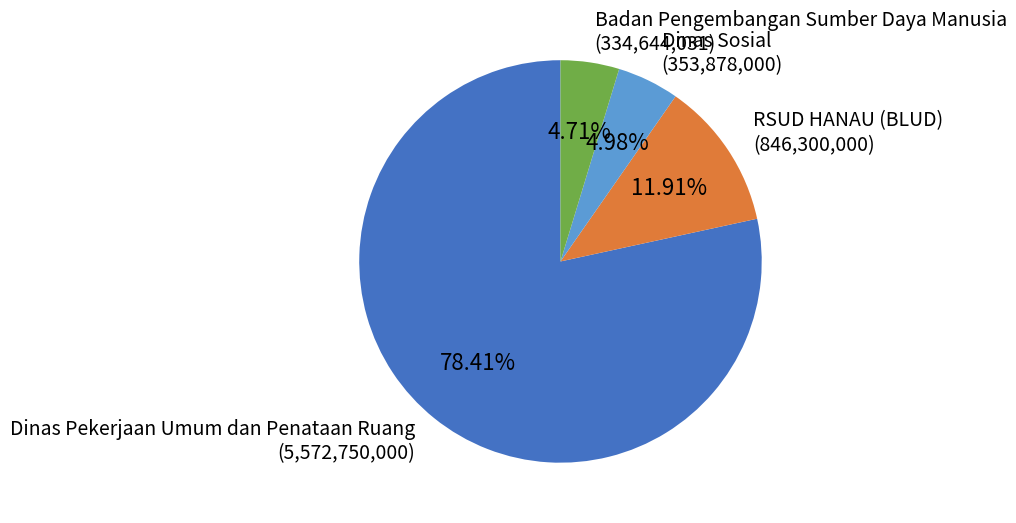

What portion of the pie excludes Badan Pengembangan Sumber Daya Manusia?

95.3%